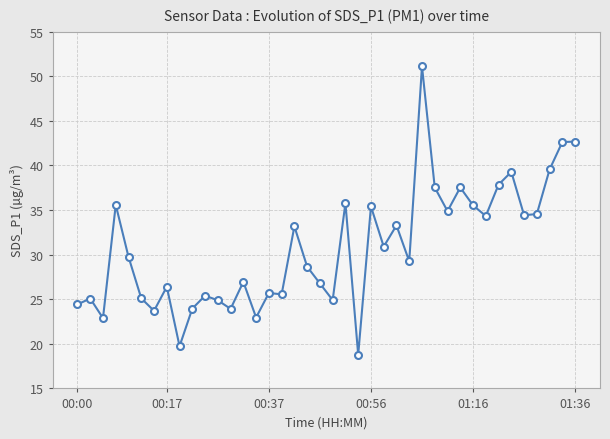

What is the average value?

30.8